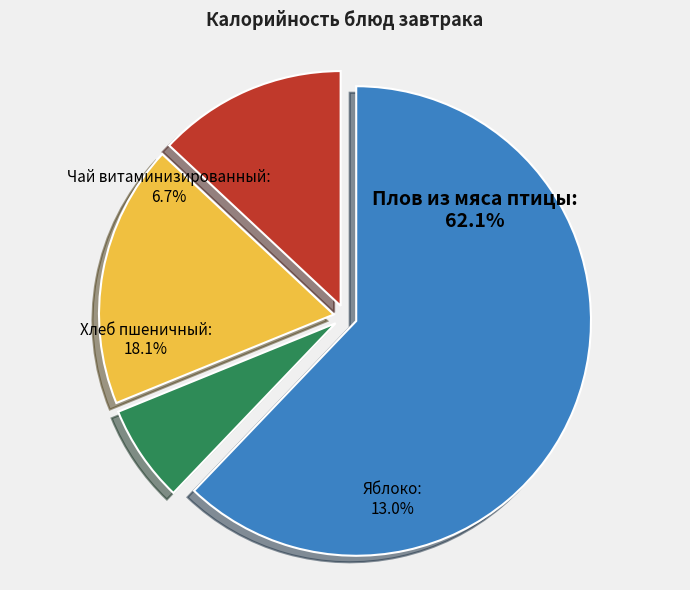

To the nearest percent, what is the difference between the Хлеб пшеничный and Чай витаминизированный slice percentages?

11%